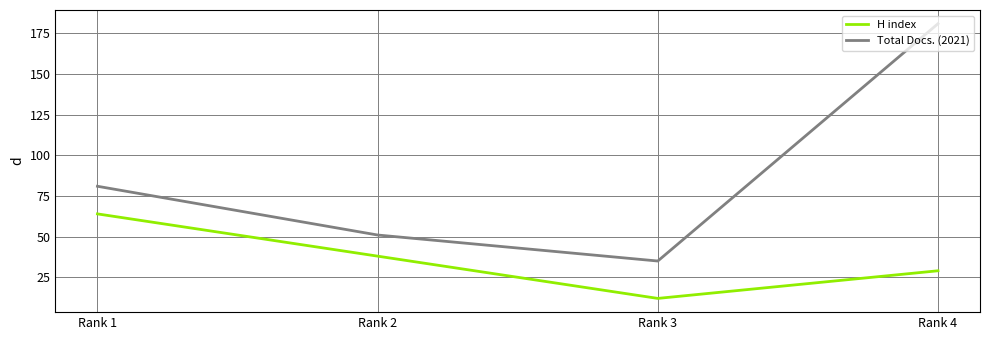

The Total Docs. (2021) series shows 68 at Rank 2. True or false?

False